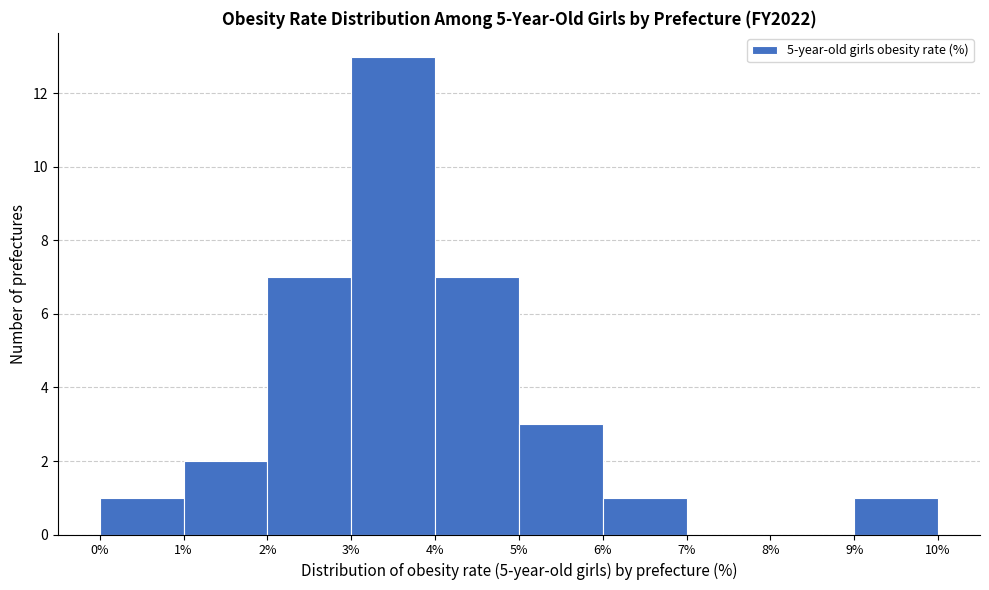

How tall is the bar that spans 9% to 10% on the x-axis? The values are not printed on the chart, so give them approximately, as read against the axis.

1